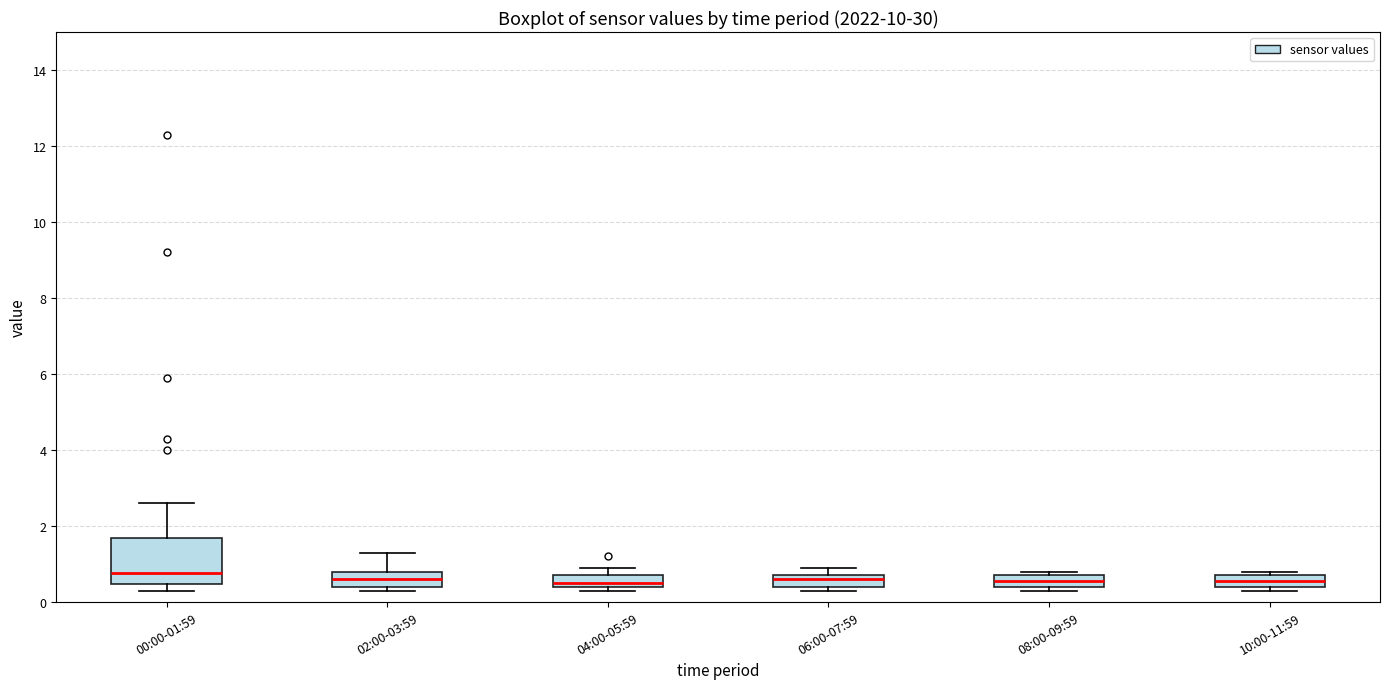

Comparing the boxes themselves (not the whiskers), which one is the tallest?

00:00-01:59